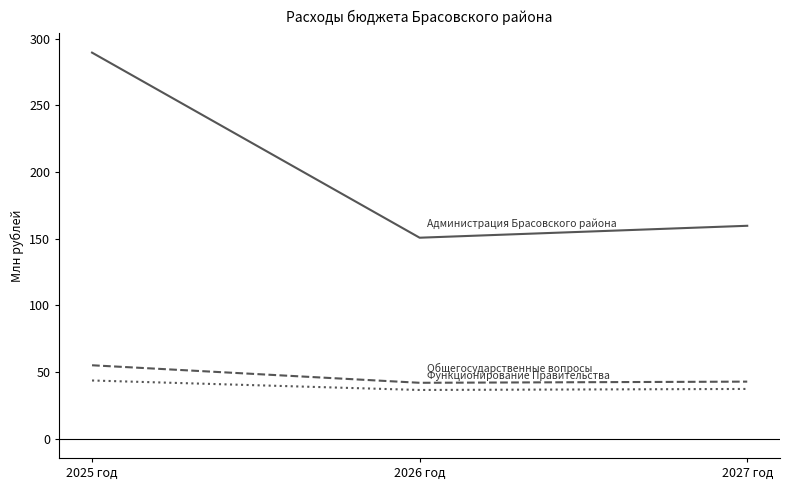

What is the spread (max minus min) of values at 2027 год?

122.4